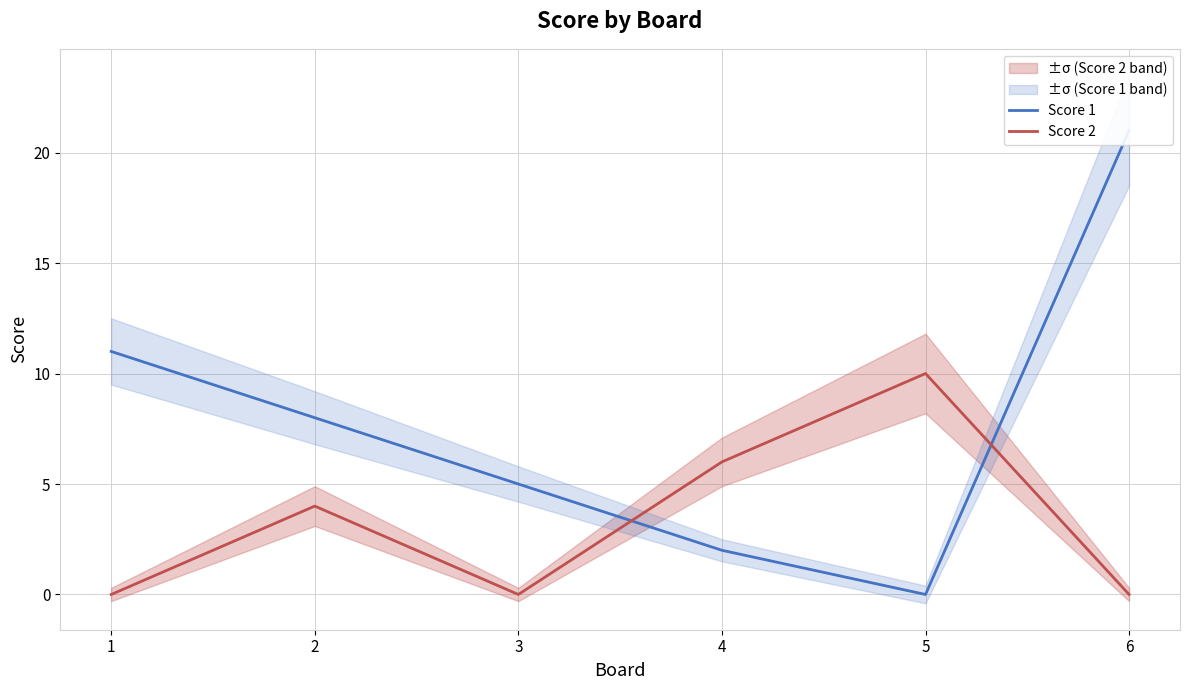

What is the value of the Score 1 point at the 4th from the left?

2